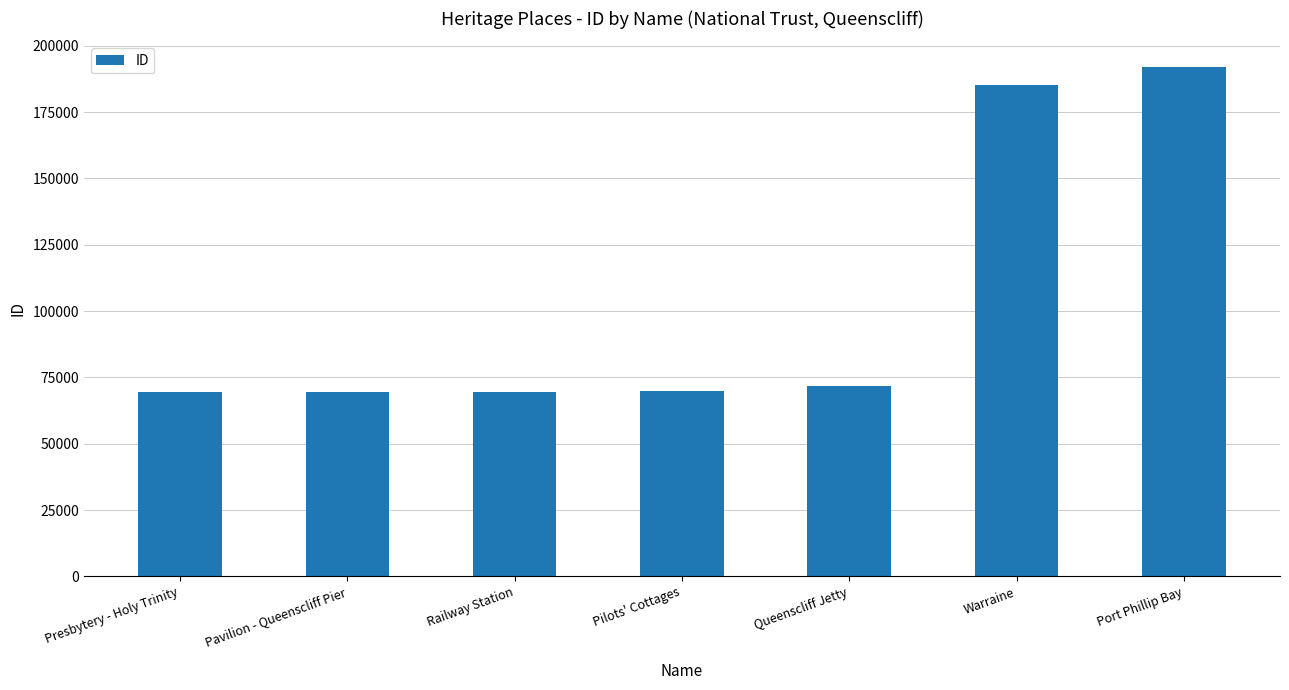

The value at Port Phillip Bay is 192065. True or false?

True